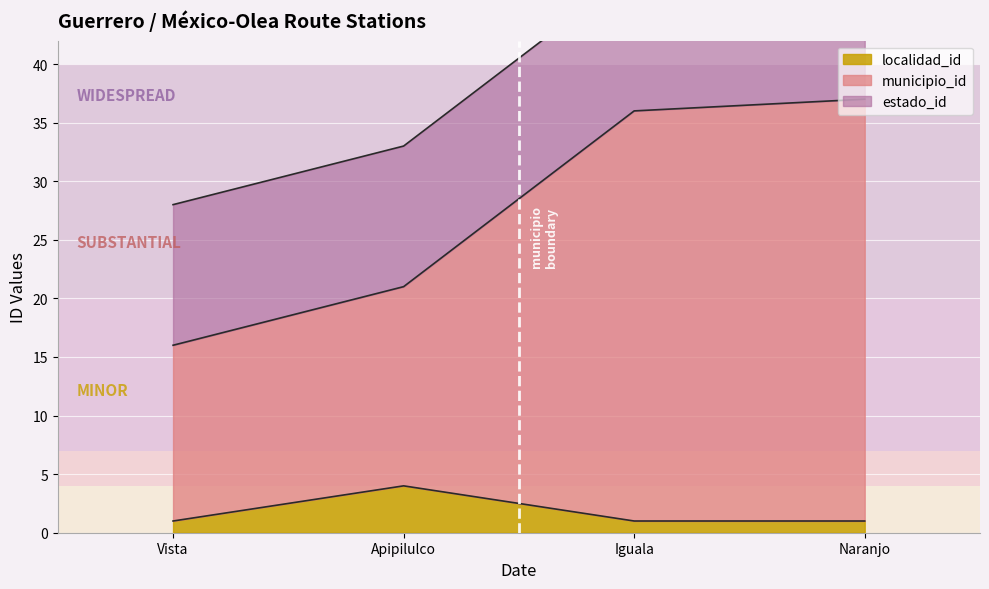

True or false: localidad_id has more than 2 interior local peaks.

False